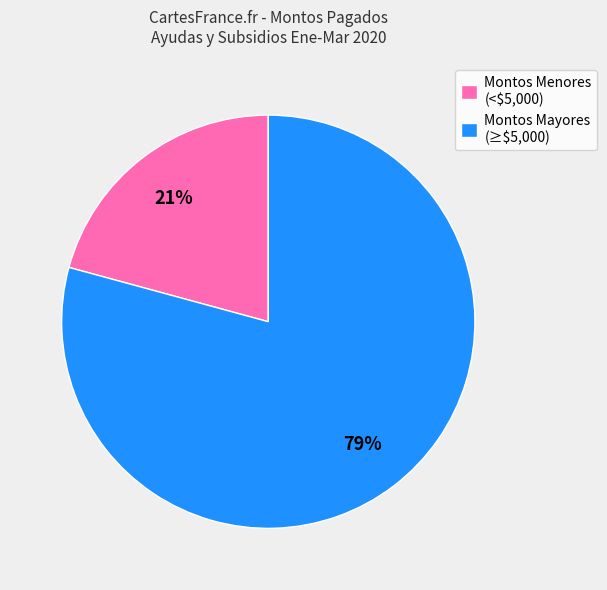

To the nearest percent, what is the difference between the largest and smallest slice percentages?

58%